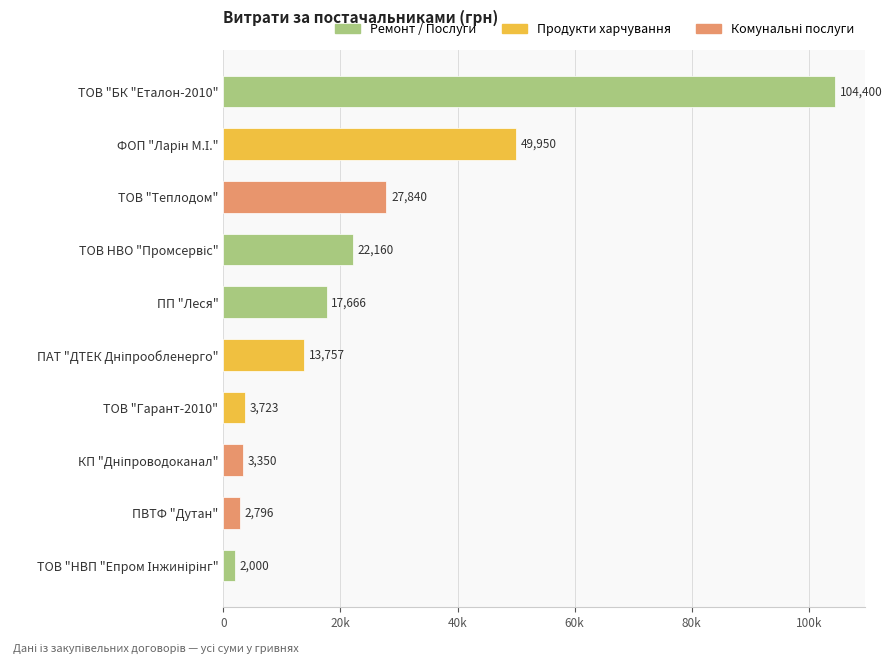

Are the bars horizontal?

Yes